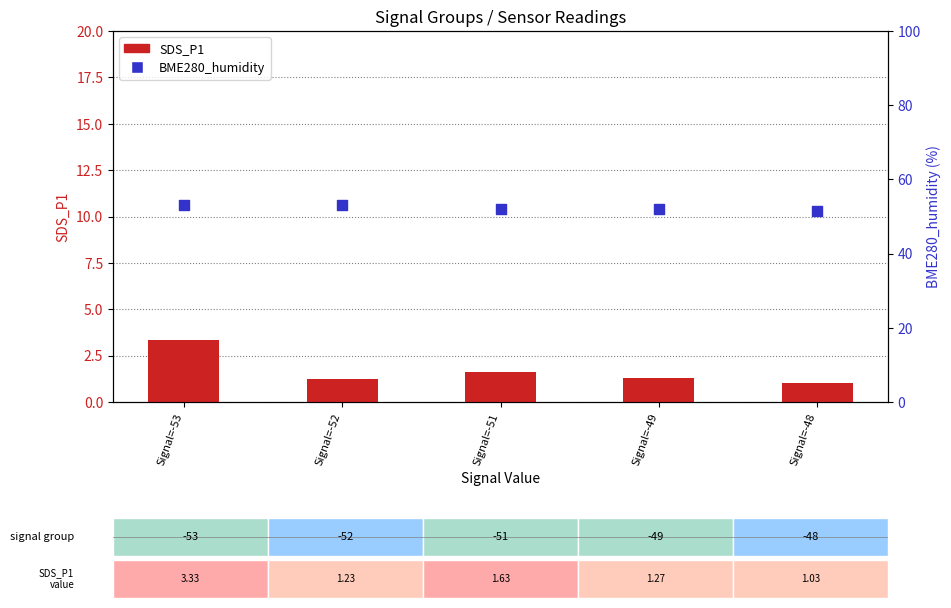

Which series has the widest spread of Y values?

SDS_P1